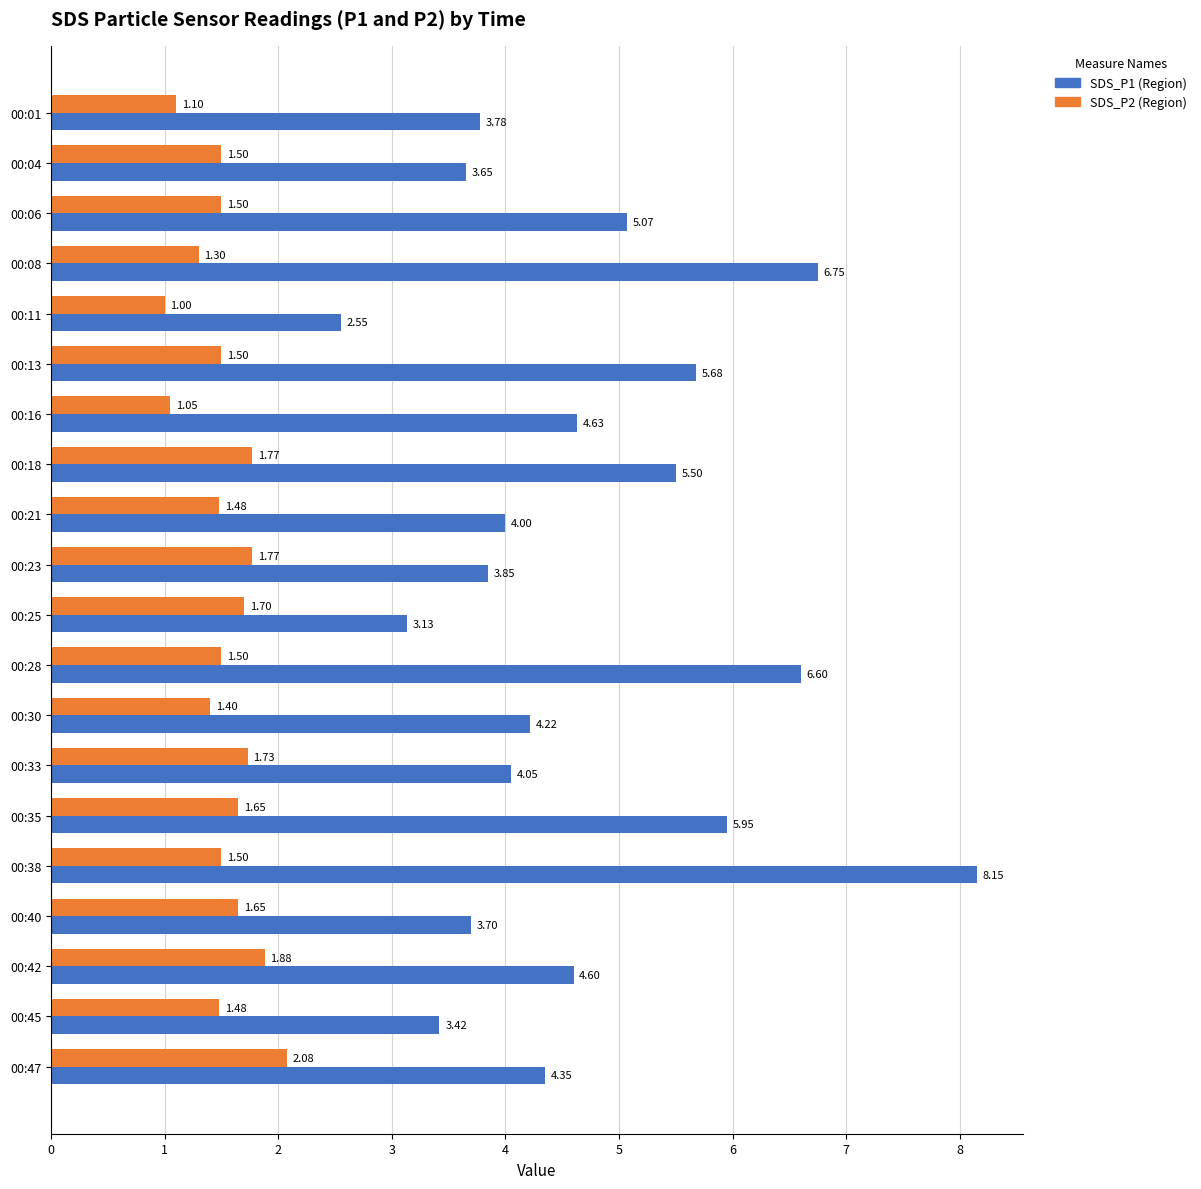

What is the average value of the SDS_P1 (Region) series?

4.7